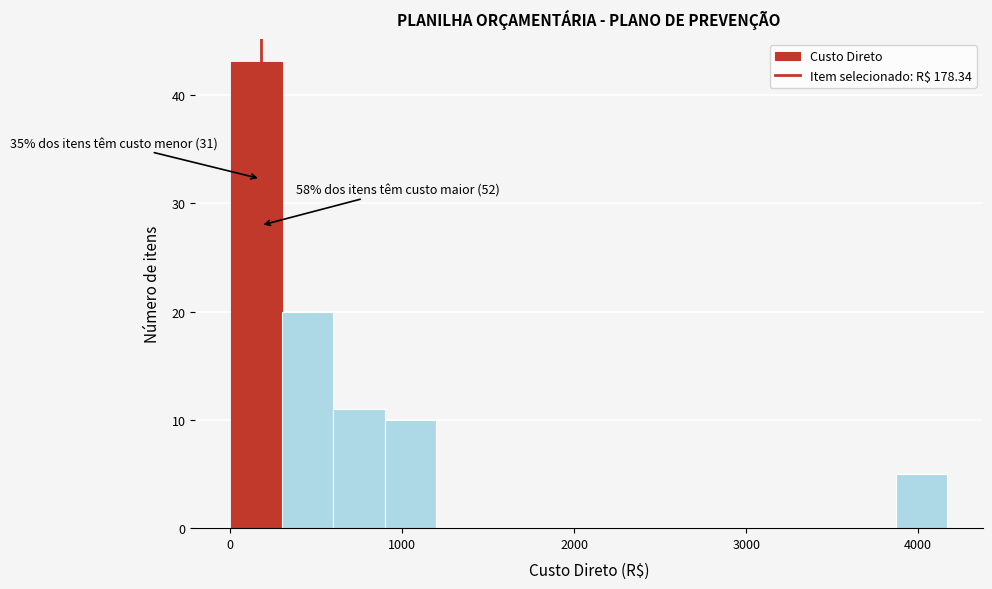

Around what value on the x-axis is the tallest bar? Give the approximate position of its centre, as read against the axis.

200